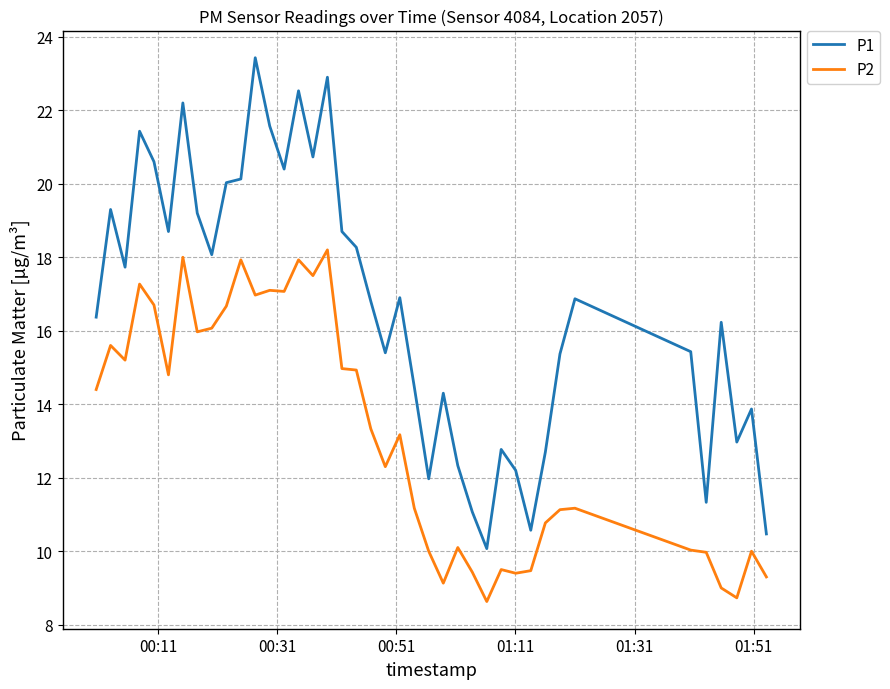

What is the difference between the maximum and minimum values in the P2 series?

9.6